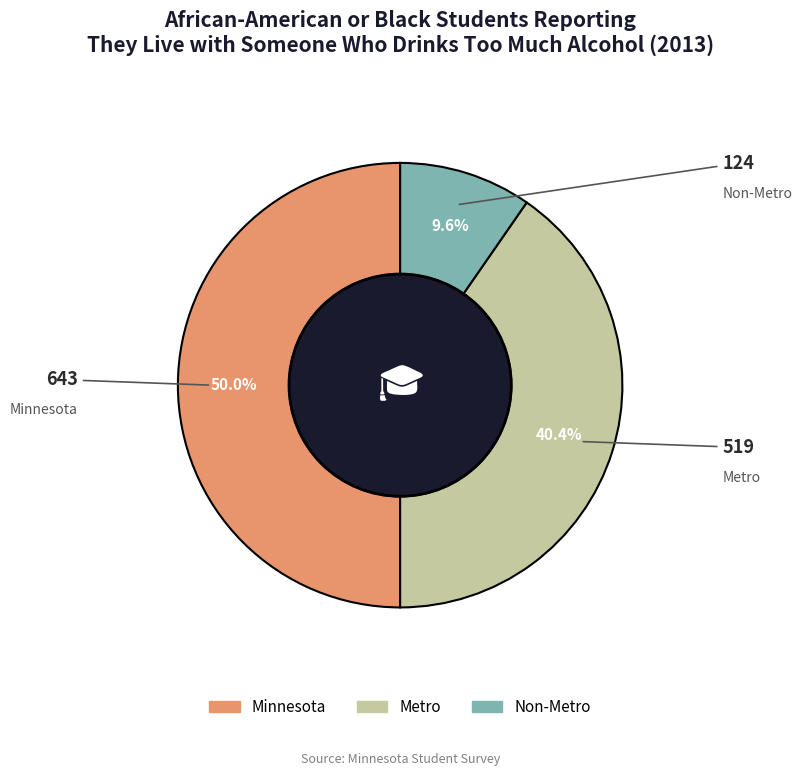

What percentage do Minnesota and Metro together represent?

90.4%